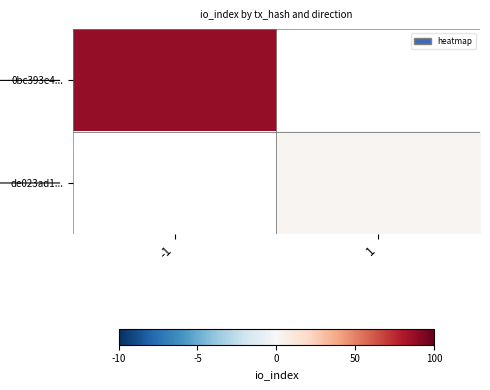

At which label is 0bc393e4... closest to 88?

-1